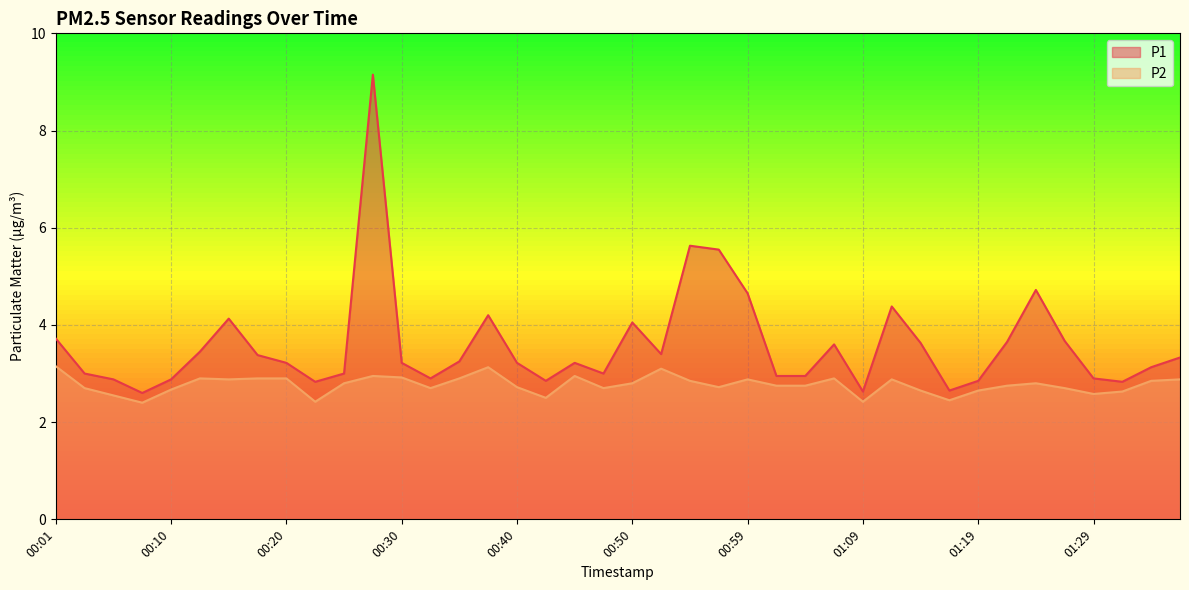

What is the highest value of the P2 series?

3.1